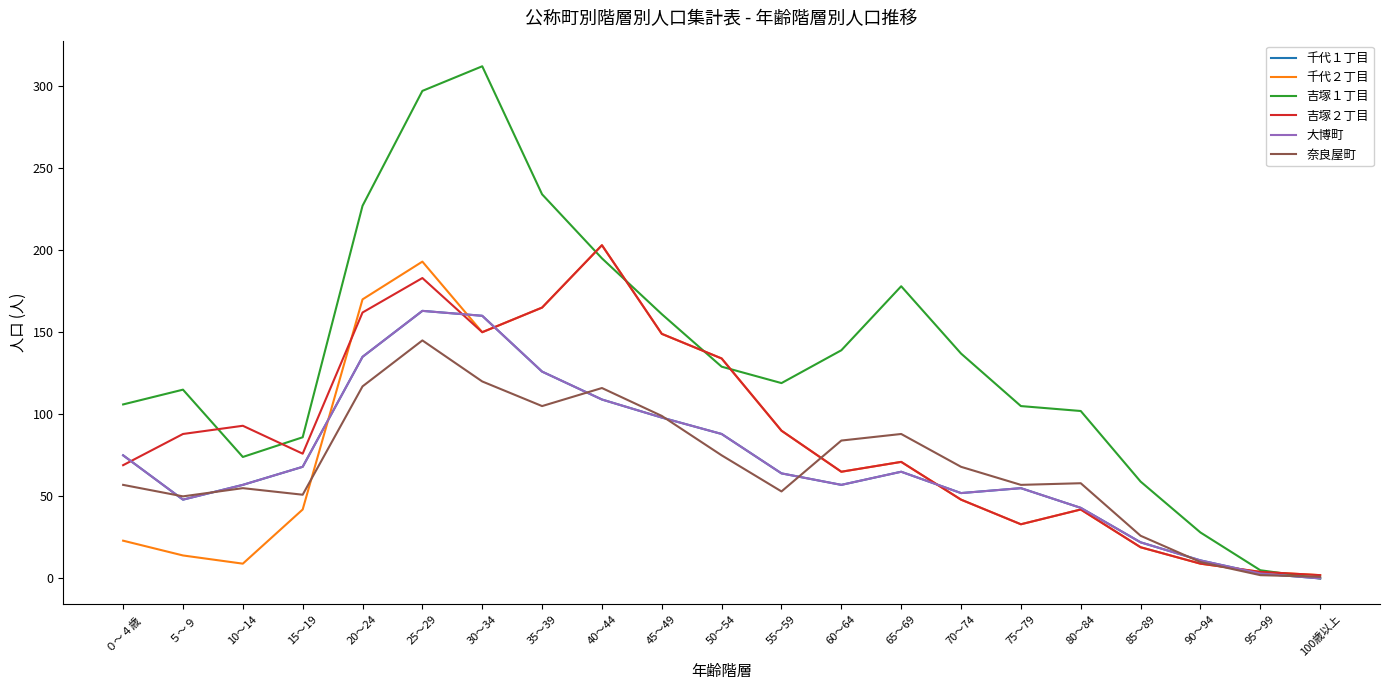

Does the chart display data point markers on the line(s)?

No